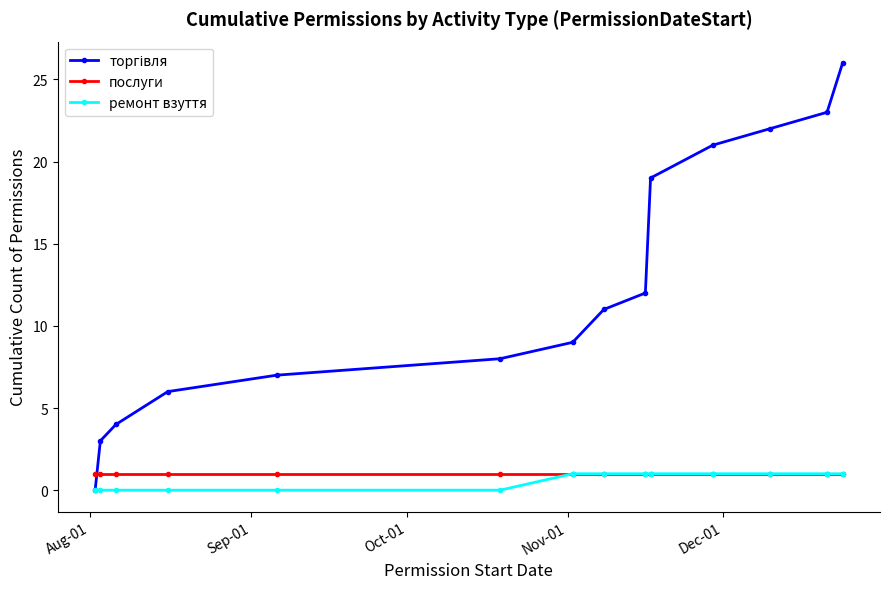

What is the greatest value displayed?

26